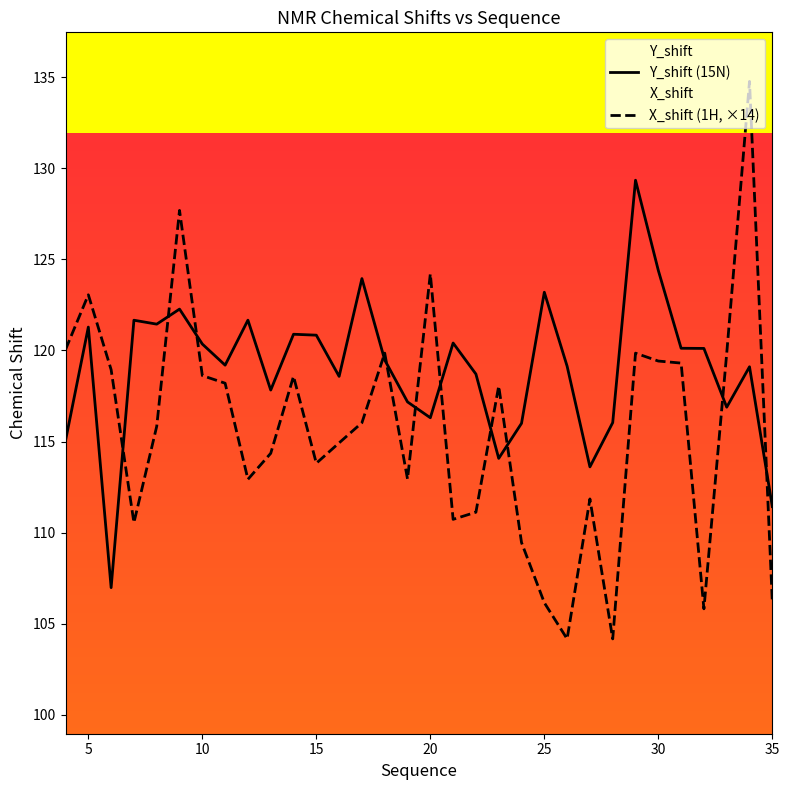

The value of Y_shift (15N) at 35 is 178.1. True or false?

False